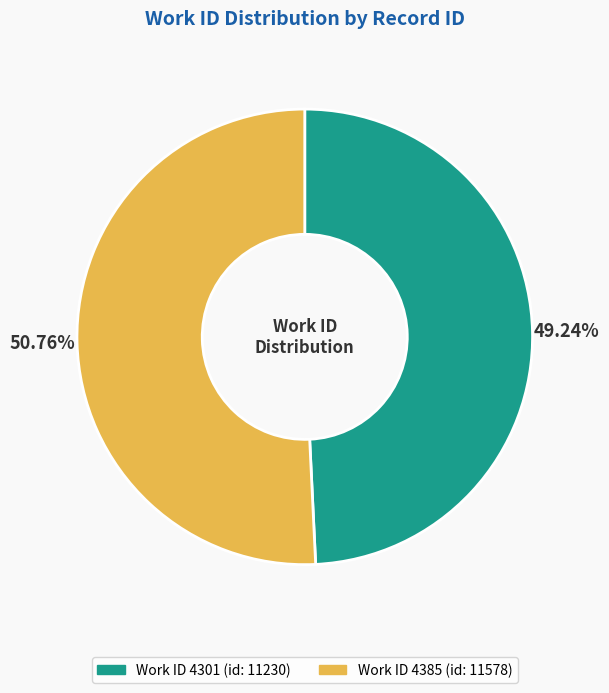

Does any single category account for the majority?

Yes